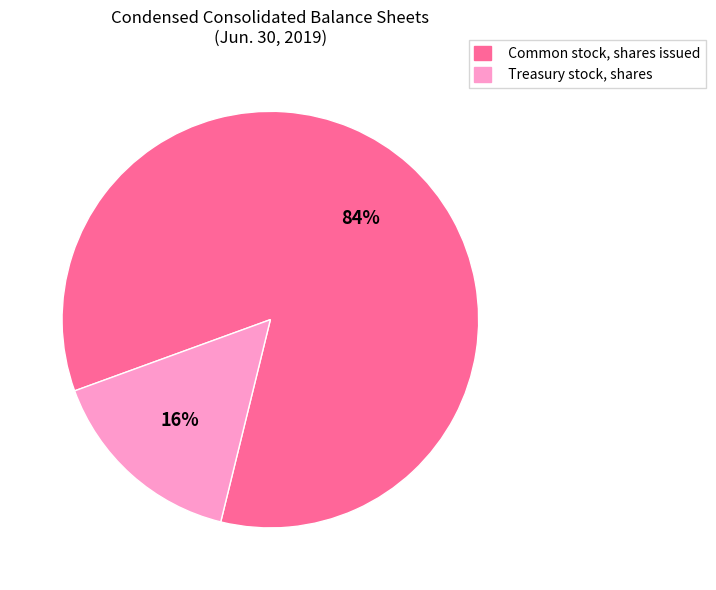

What is the smallest slice in the pie chart?

Treasury stock, shares